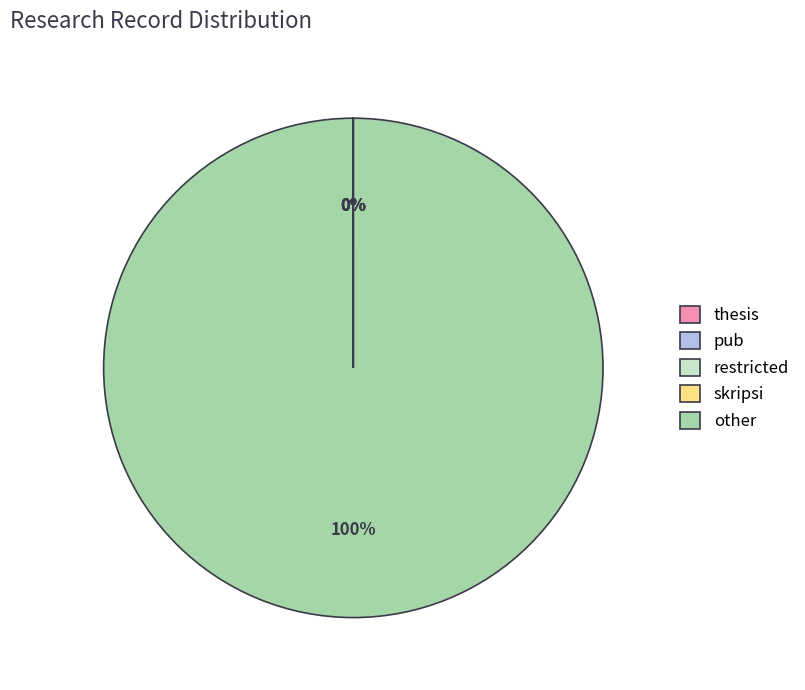

Rank the categories by value from highest to lowest.

other, thesis, restricted, skripsi, pub